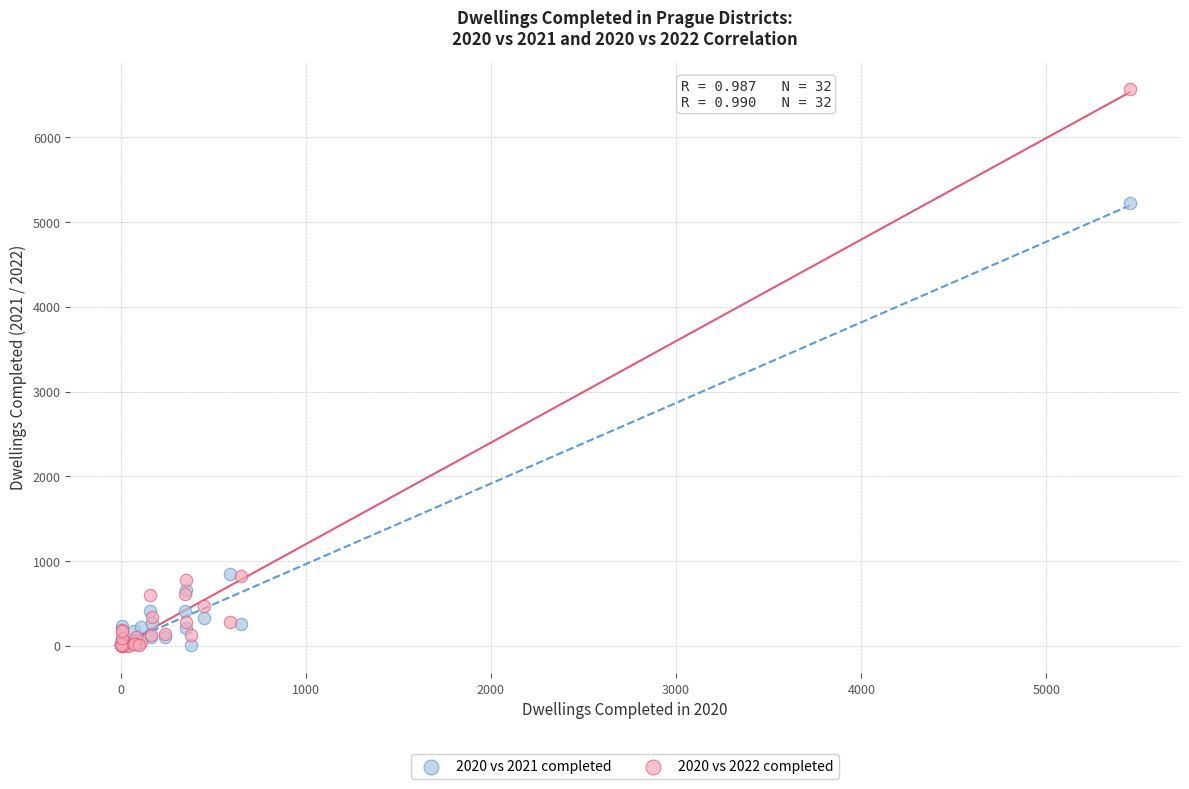

Across all series, what Y value is closest to 3288?

5228